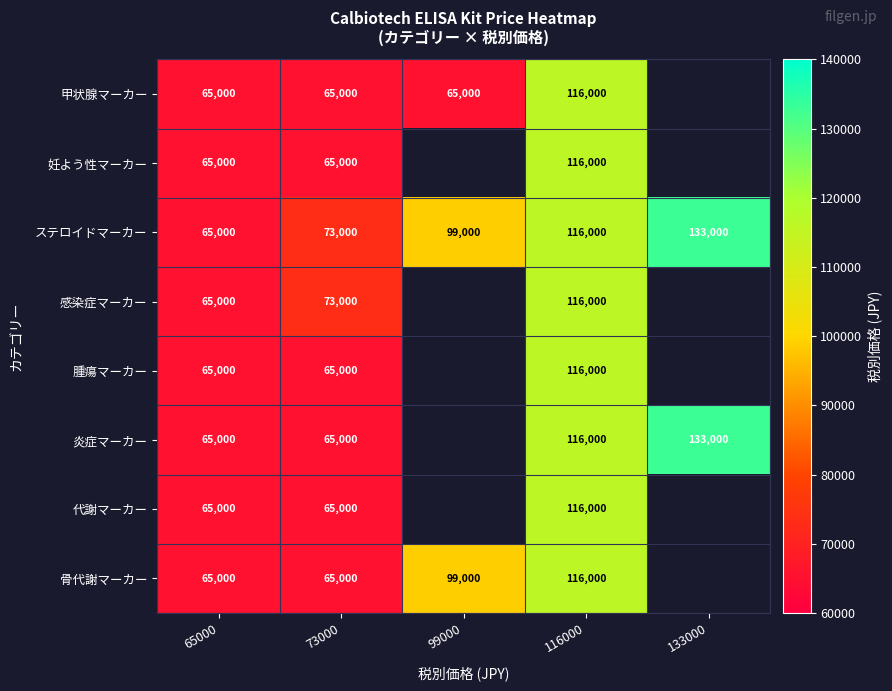

What is the total value across all series at 73000?

536000